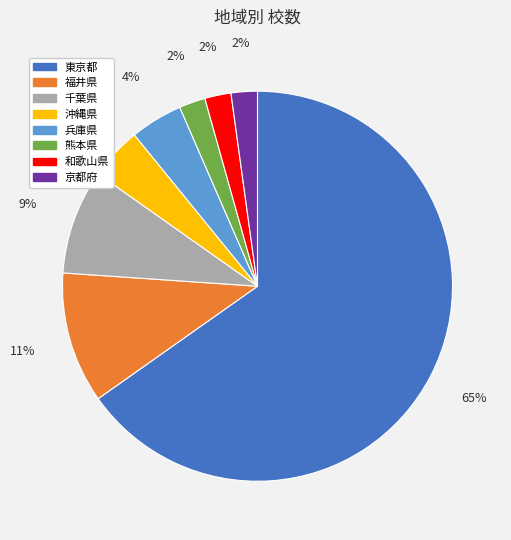

Count the number of slices in the pie.

8